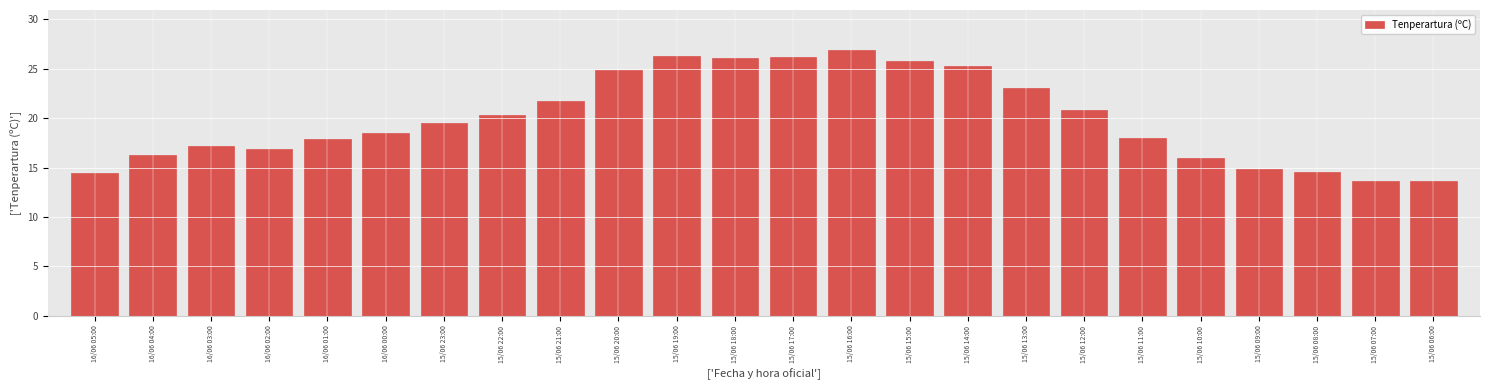

At which label does the data first exceed 19?

15/06 23:00